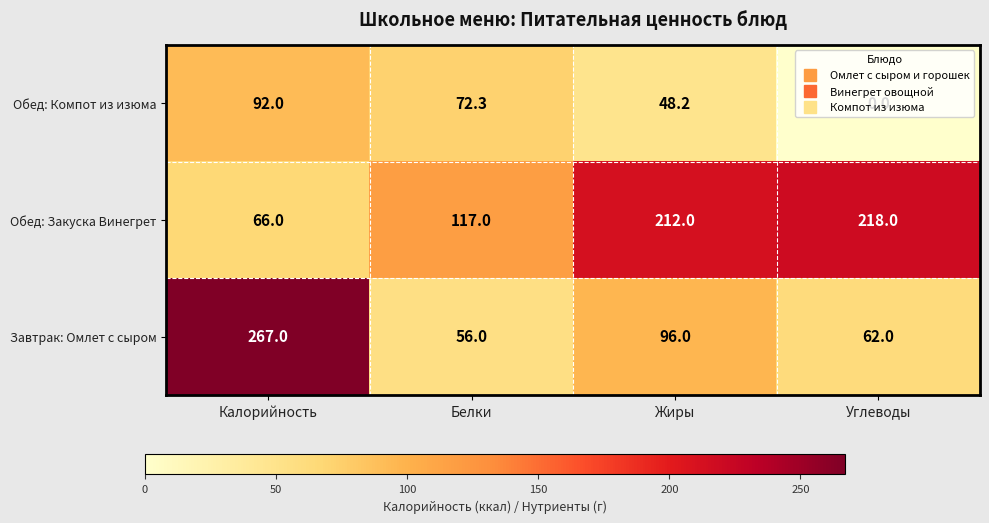

Which series has the largest total across all categories?

Обед: Закуска Винегрет